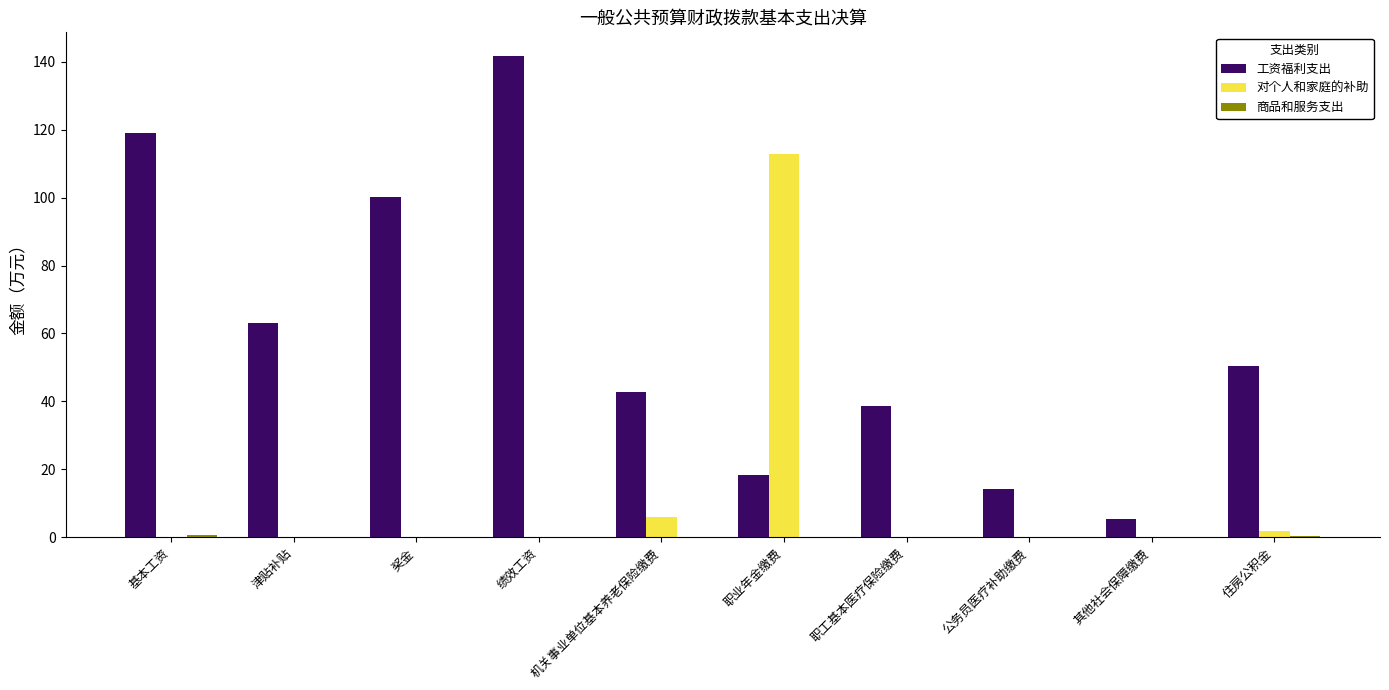

Between 基本工资 and 奖金, which series saw the biggest shift?

工资福利支出